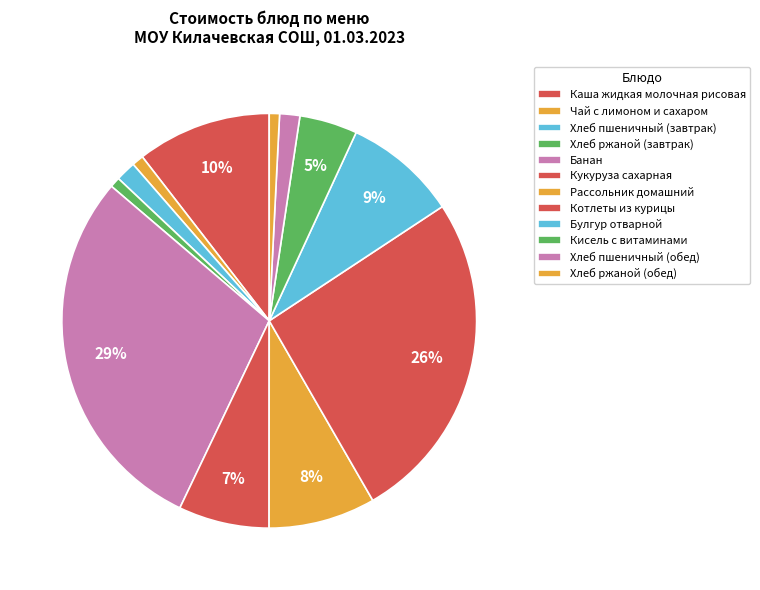

To the nearest percent, what percentage of the pie is Хлеб пшеничный (завтрак)?

2%